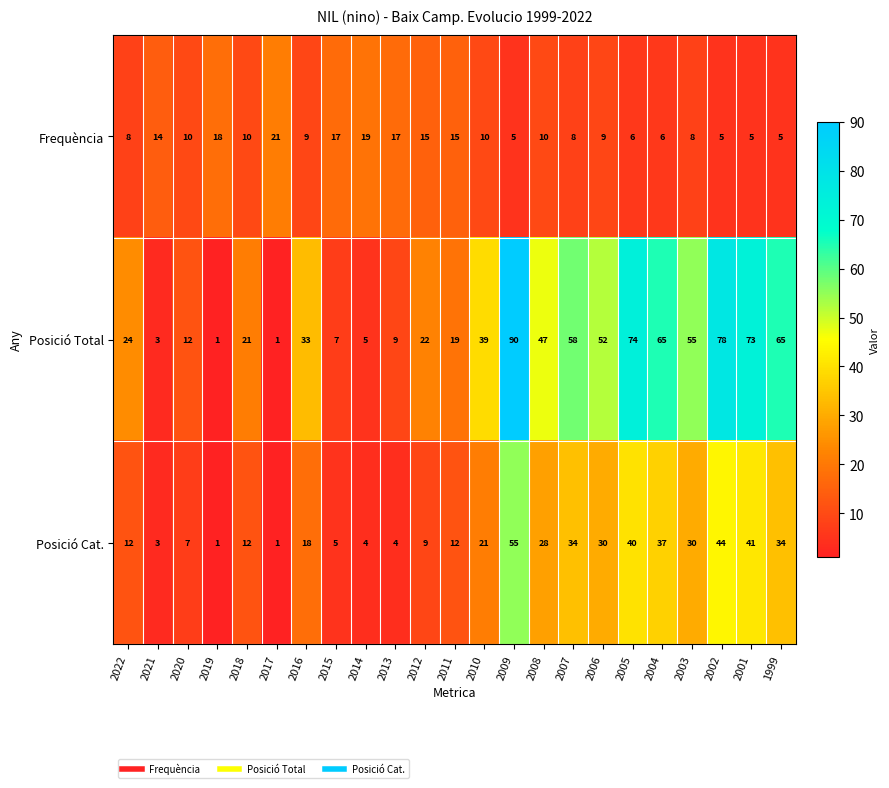

The Posició Total series shows 12 at 2020. True or false?

True